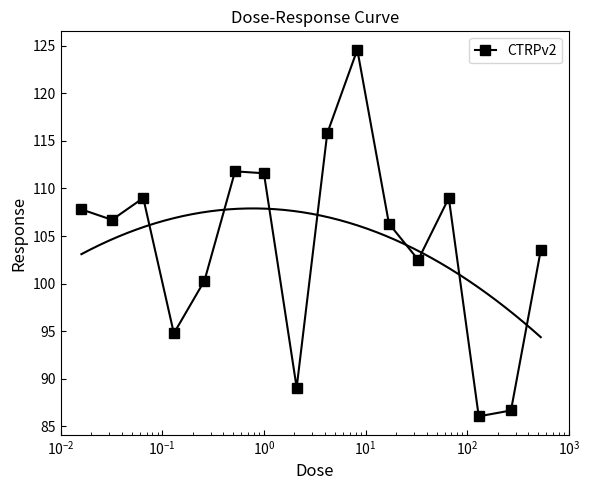

What is the lowest value of the CTRPv2 series?

86.0